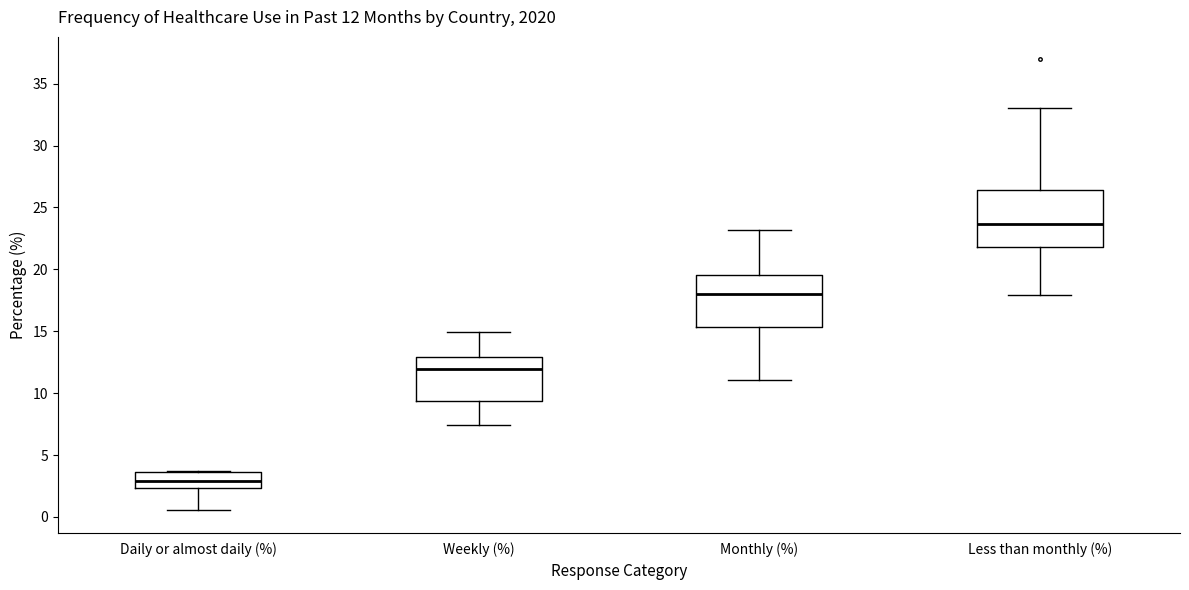

Which box has the highest median line?

Less than monthly (%)